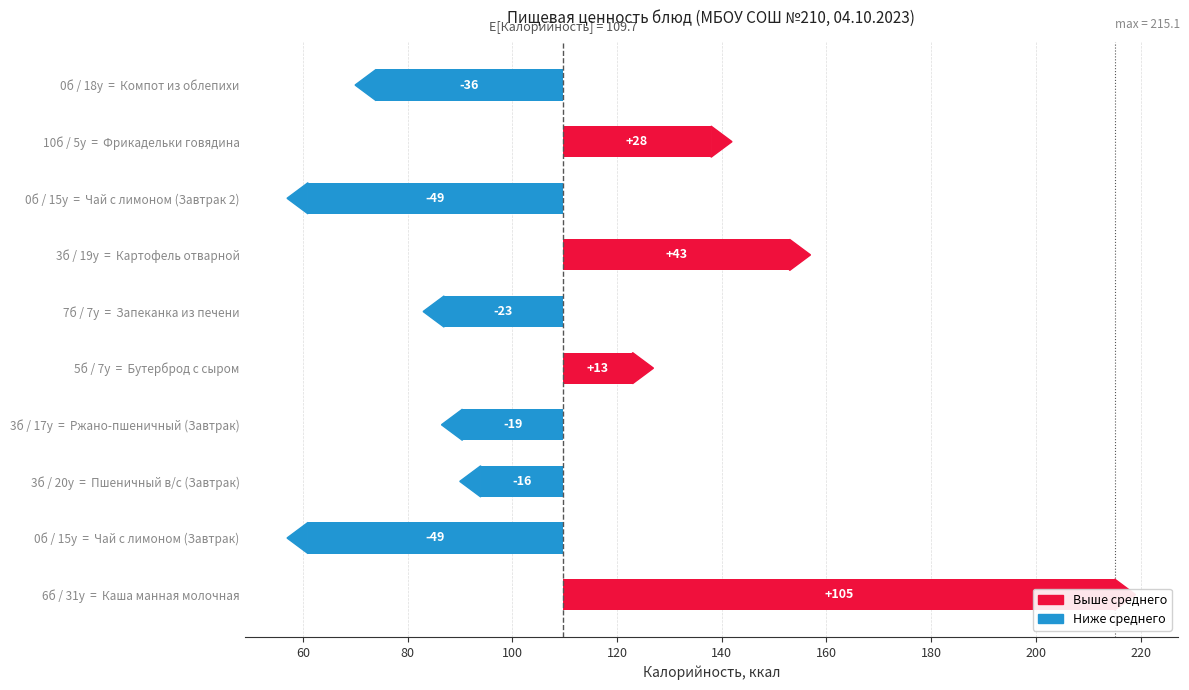

Are the bars grouped side by side (vs. stacked)?

No